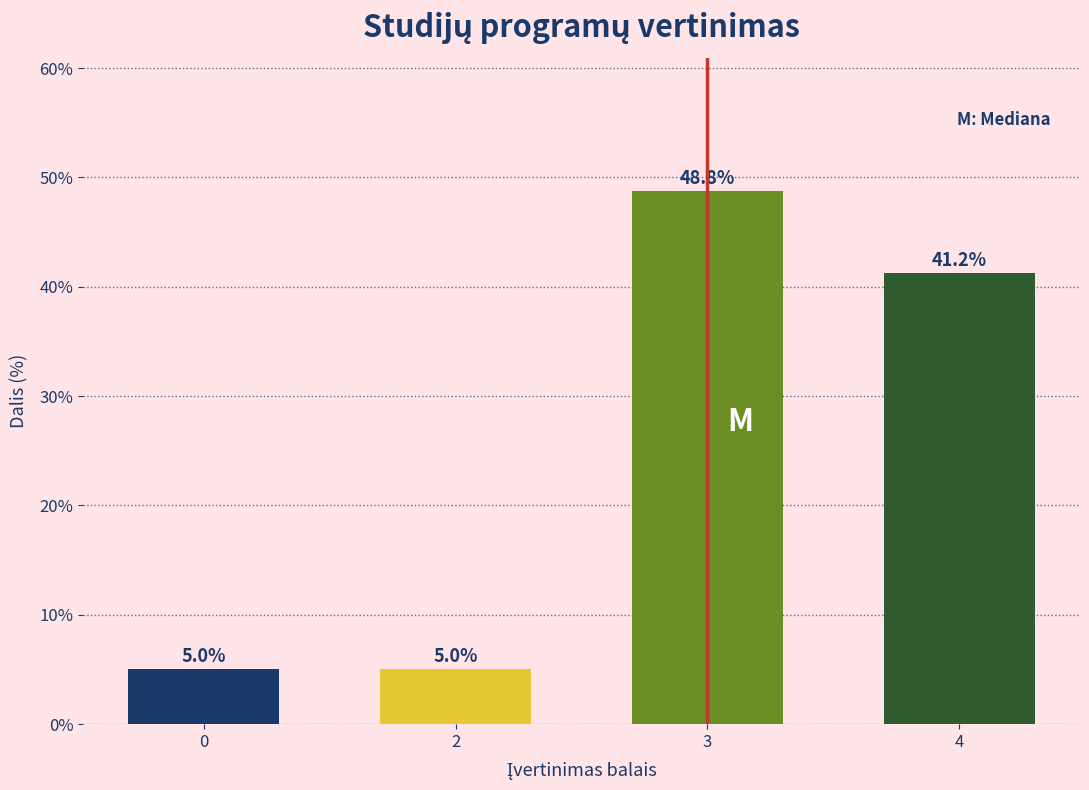

What is the sum of the values at 4 and 3?

90.0